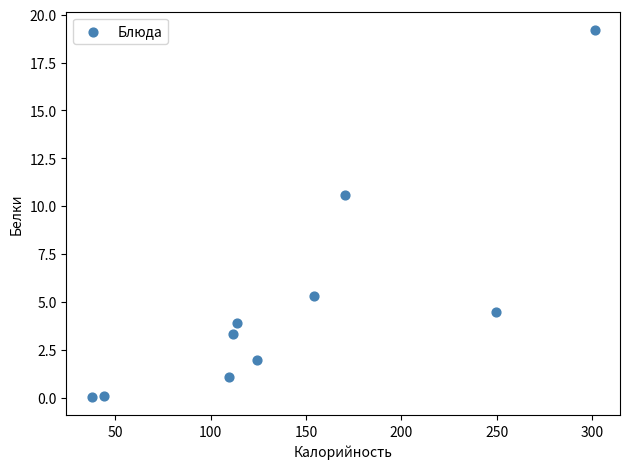

What Y value in the scatter plot is closest to 9?

10.6